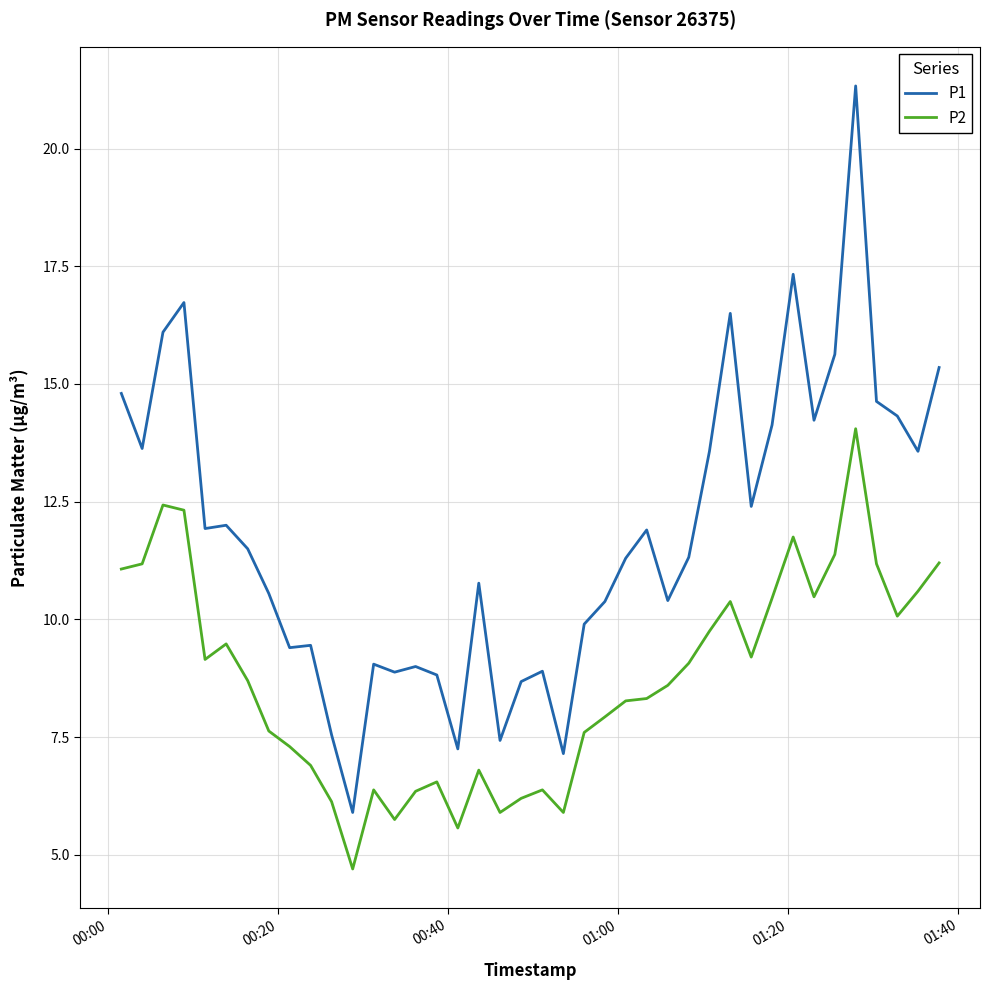

Rank the series by their average value, from lowest to highest.

P2, P1